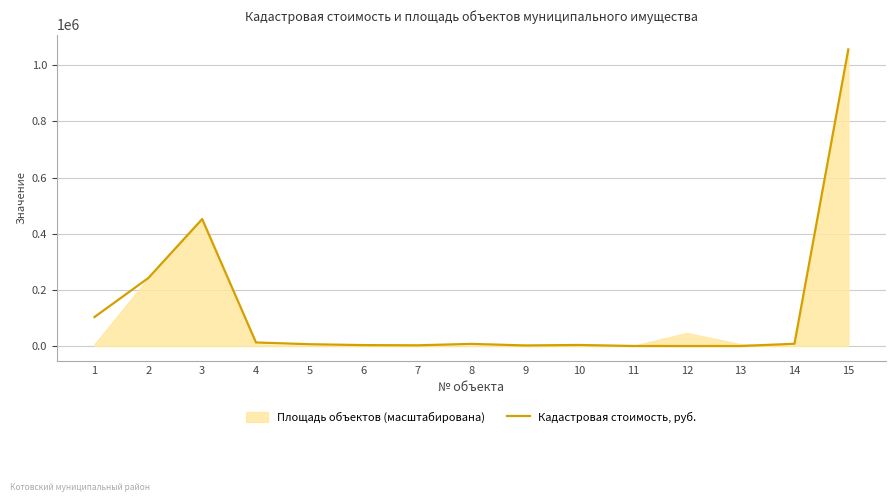

Does the chart display data point markers on the line(s)?

No